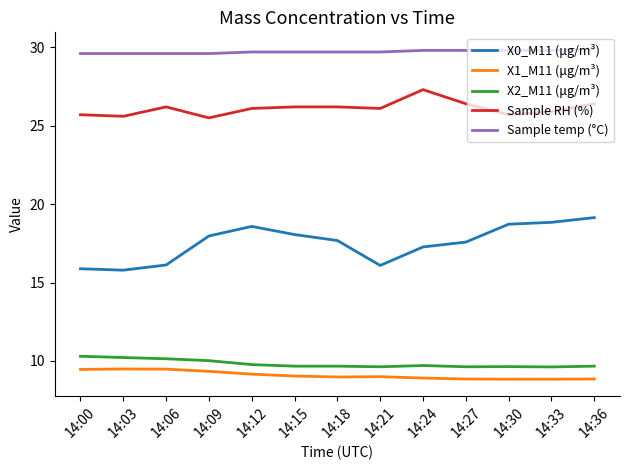

What is the difference between the X0_M11 (μg/m³) values at 14:24 and 14:03?

1.5